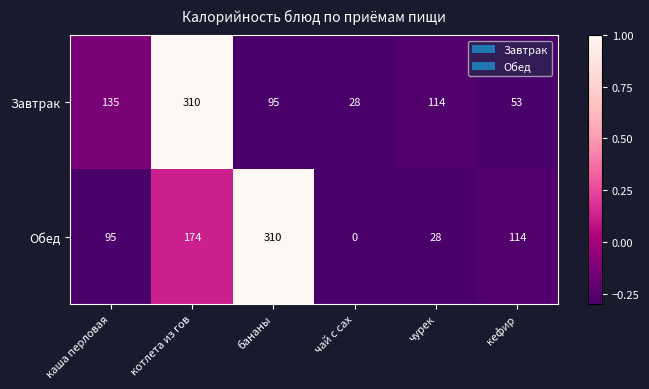

True or false: Обед has a value of 114 at кефир.

True